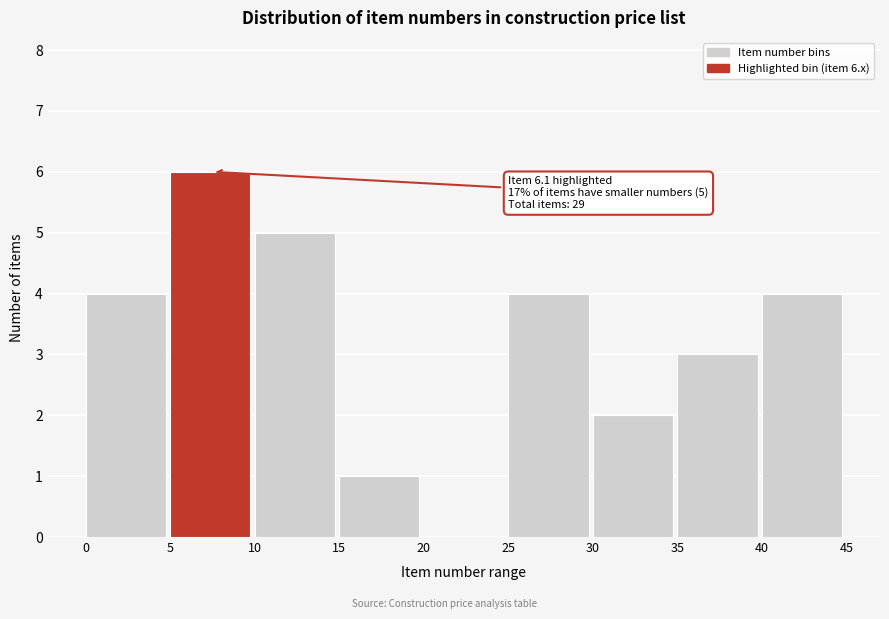

Which range on the x-axis has the tallest bar?

5 to 10